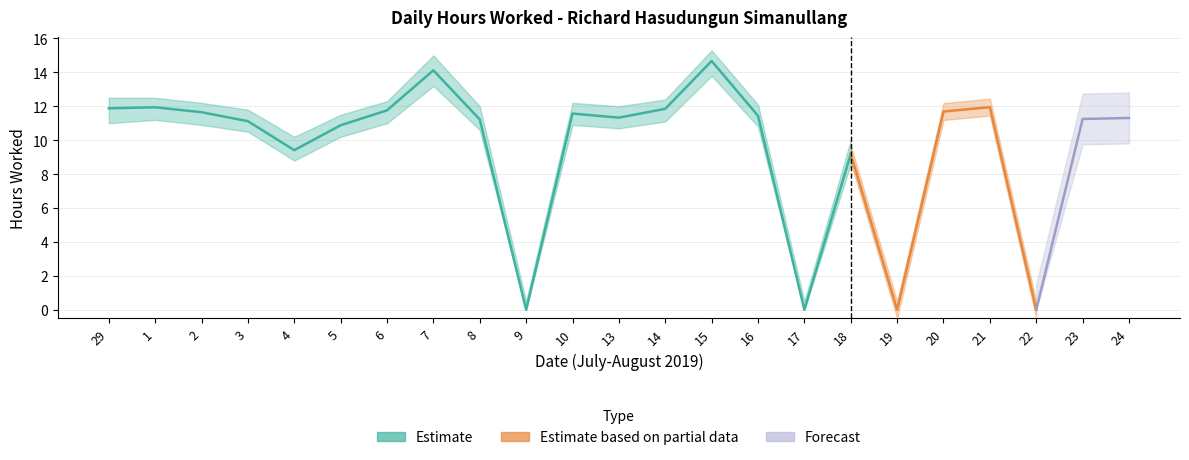

True or false: Lower and Upper intersect in this chart.

False